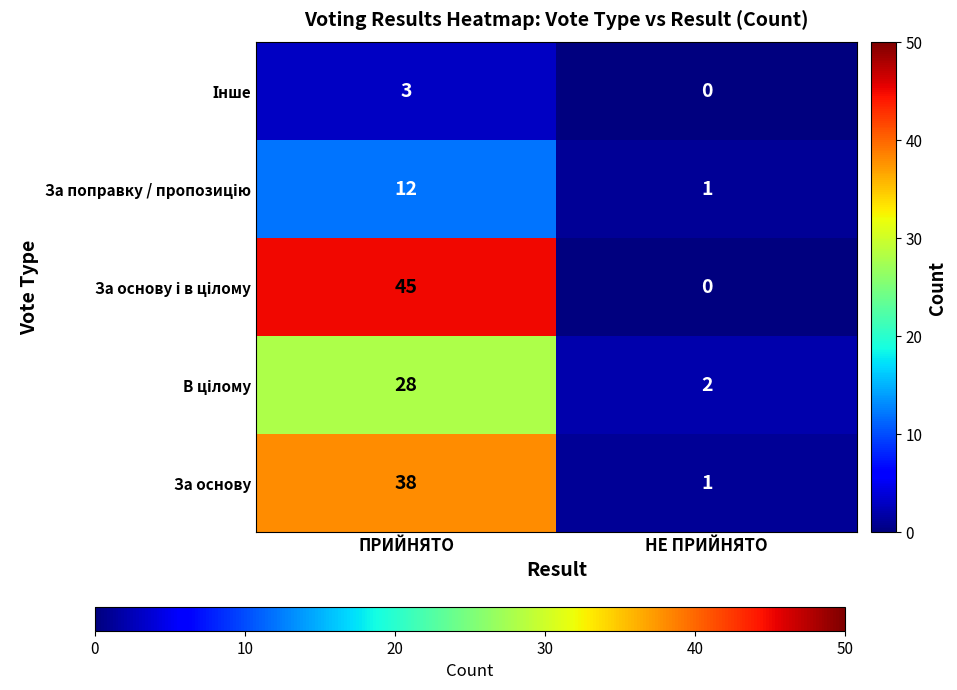

What is the difference between the maximum and minimum values in the За основу series?

37